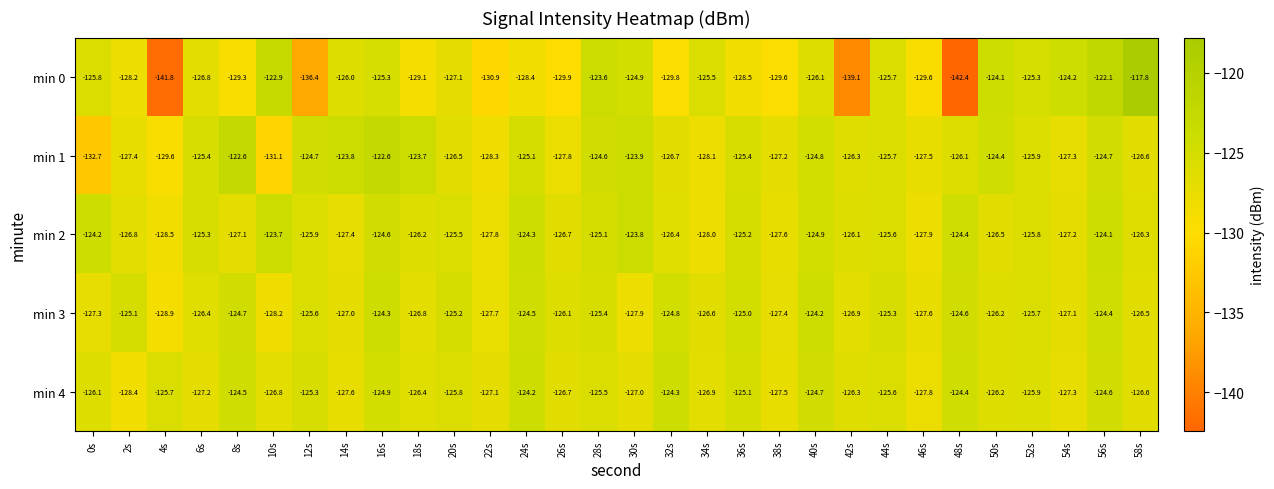

Where is min 0 nearest to the value -130?

26s